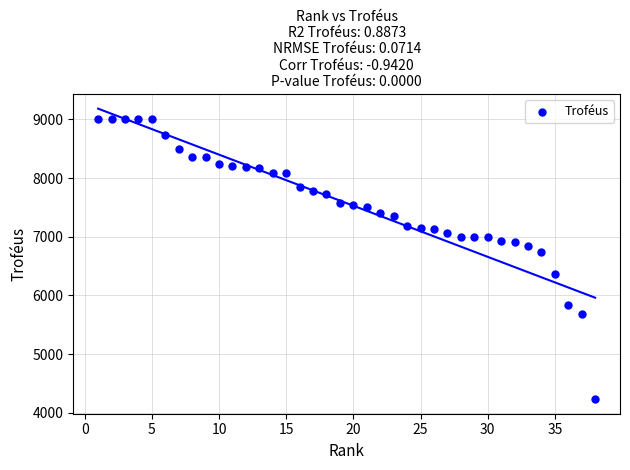

What Y value in the scatter plot is closest to 6615?

6736